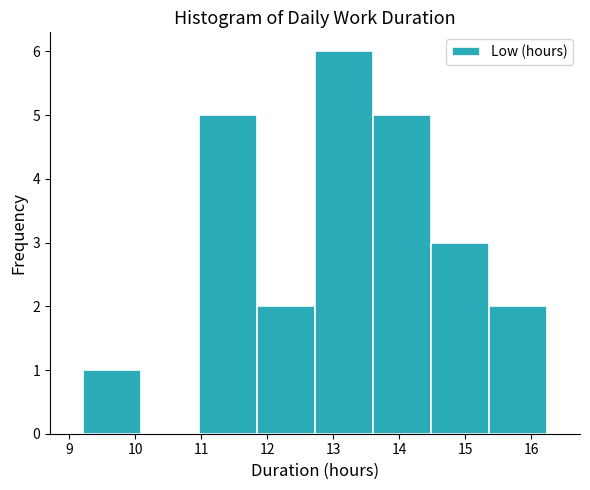

Reading left to right, transcribe this chart: for each bar, give the range it covers on the x-axis and its height. Neither the bar edges nor the heights are printed on the chart, so give them approximately, as read against the axes.

9.2 to 10.1: 1
10.1 to 11.0: 0
11.0 to 11.8: 5
11.8 to 12.7: 2
12.7 to 13.6: 6
13.6 to 14.5: 5
14.5 to 15.4: 3
15.4 to 16.2: 2